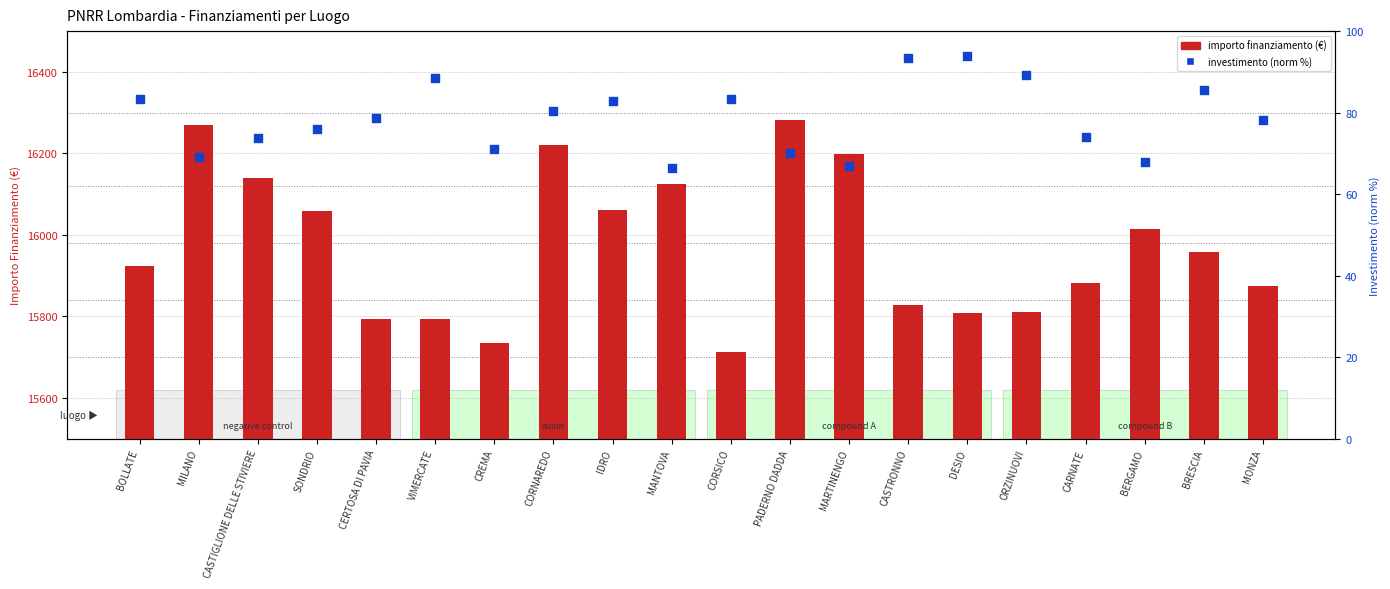

At which category is the sum across all series the highest?

PADERNO DADDA